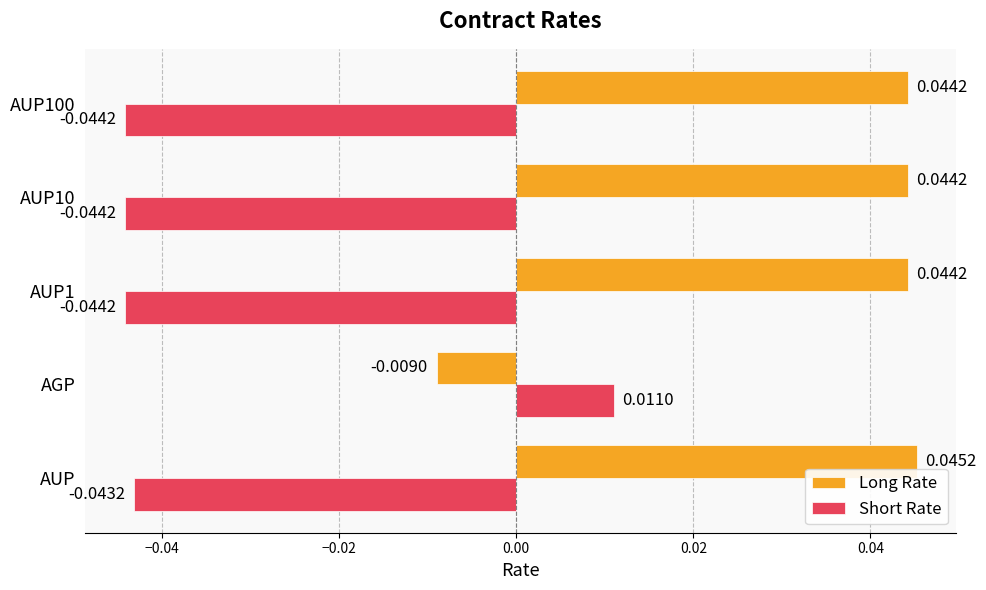

Rank the series by their average value, from highest to lowest.

Long Rate, Short Rate